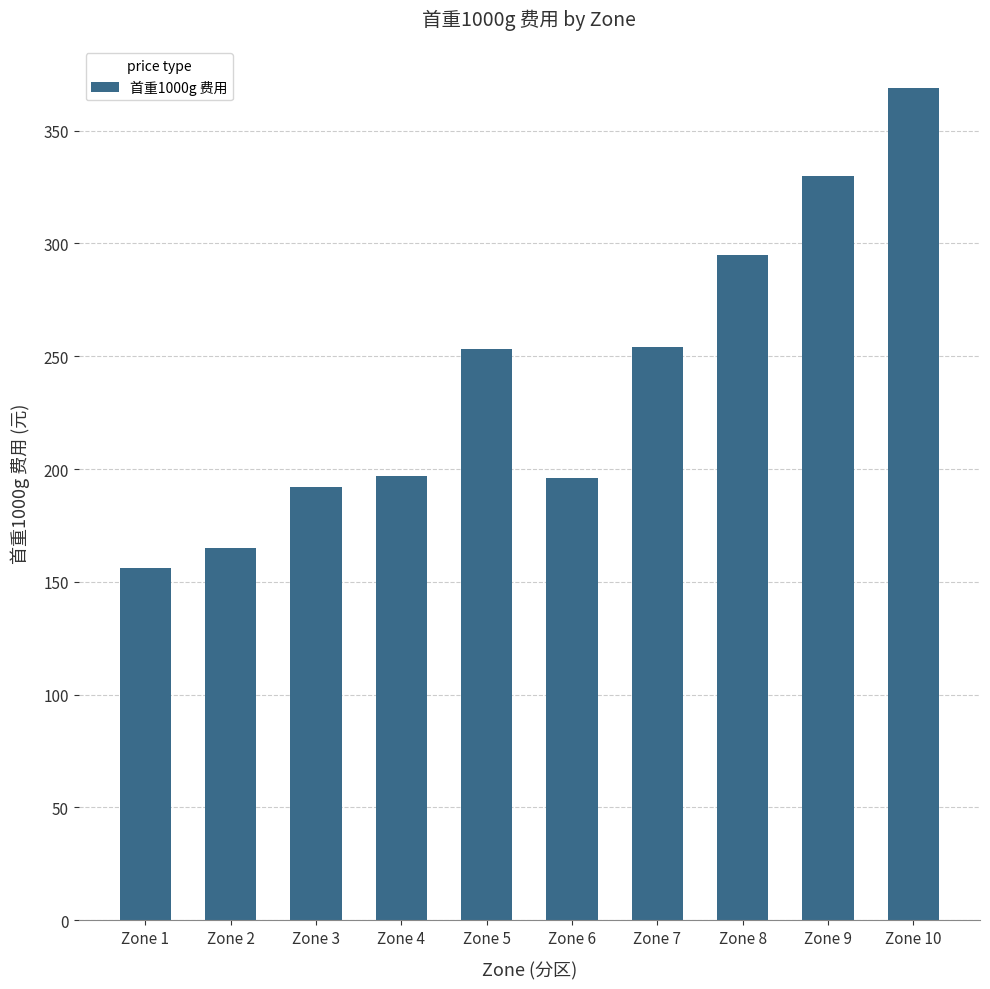

What is the change in value from Zone 3 to Zone 5?

+61